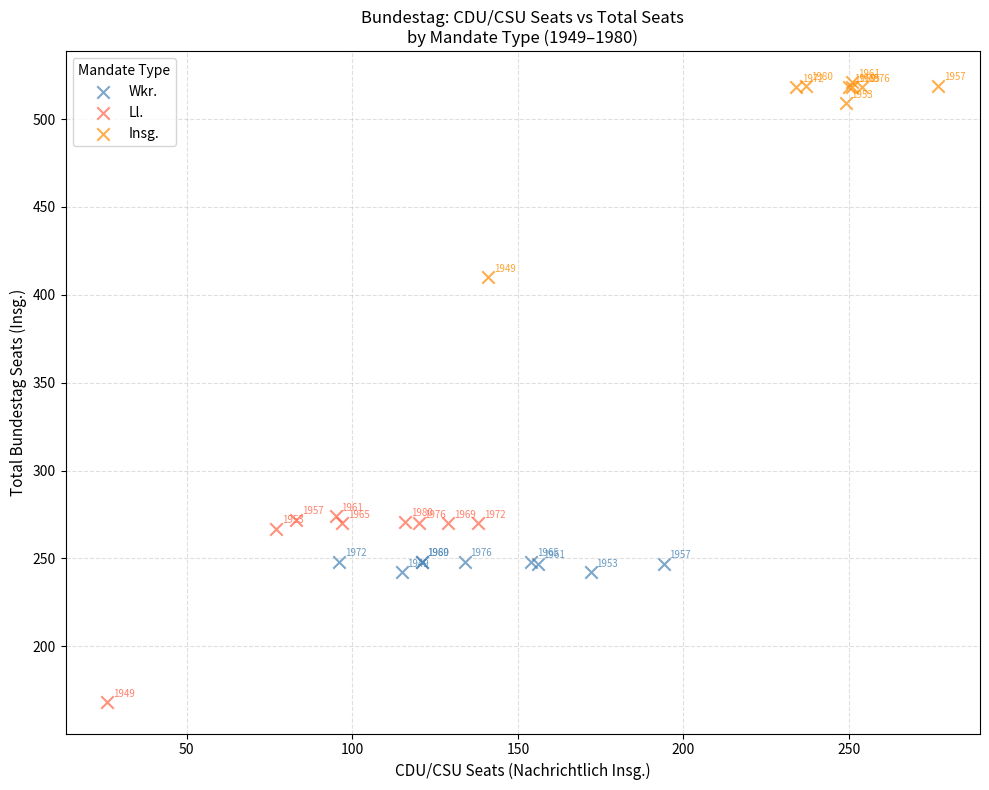

Which series contains the lowest Y value?

Ll.